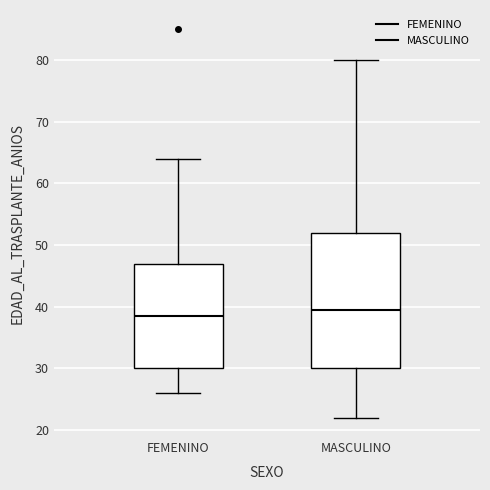

Where is the upper edge of the box for FEMENINO on the y-axis? The values are not printed on the chart, so give them approximately, as read against the axis.

47